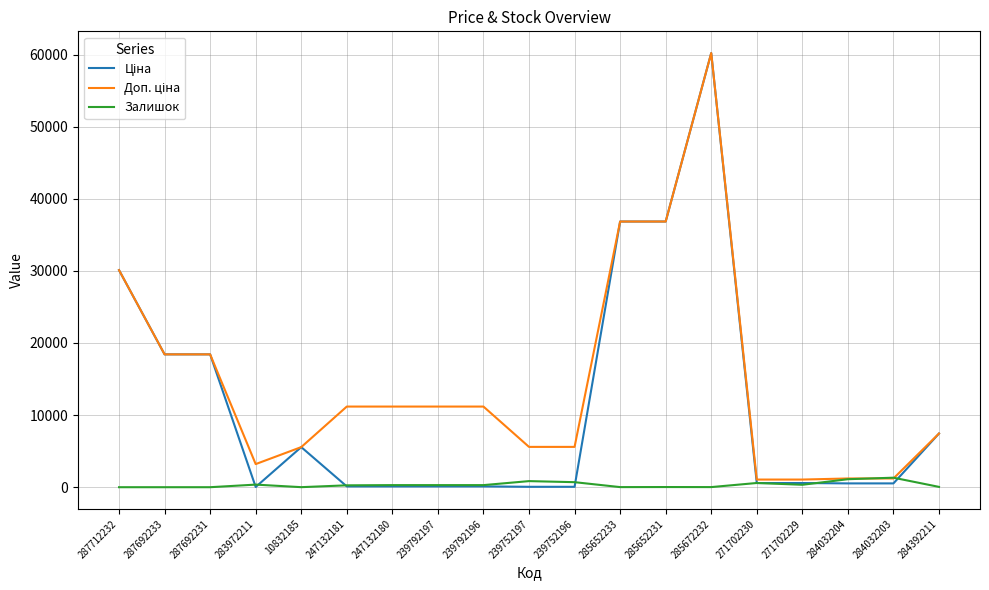

What is the greatest value displayed?

60205.6